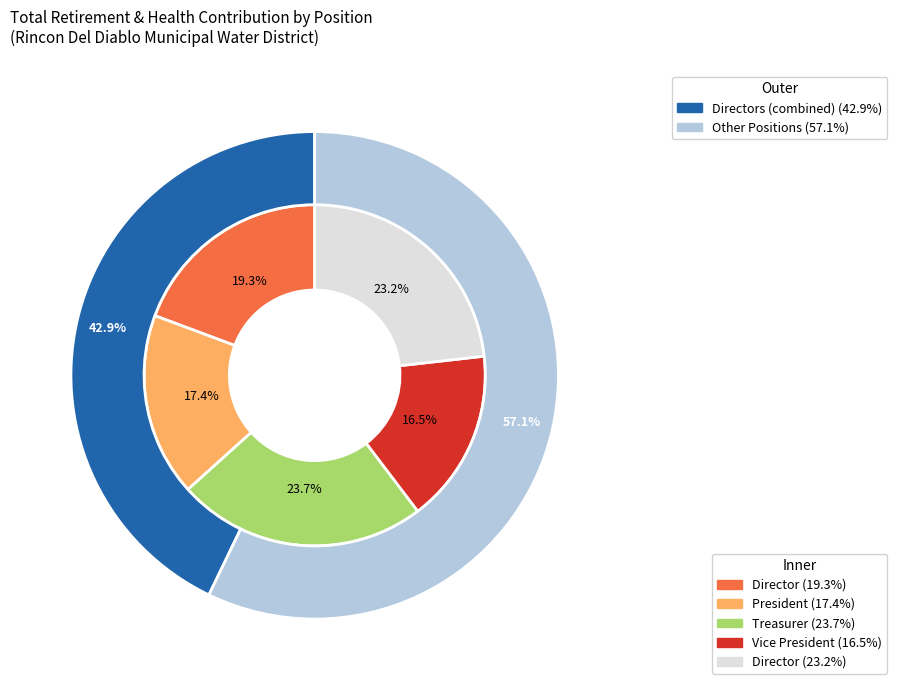

True or false: Treasurer accounts for 15% of the total.

False